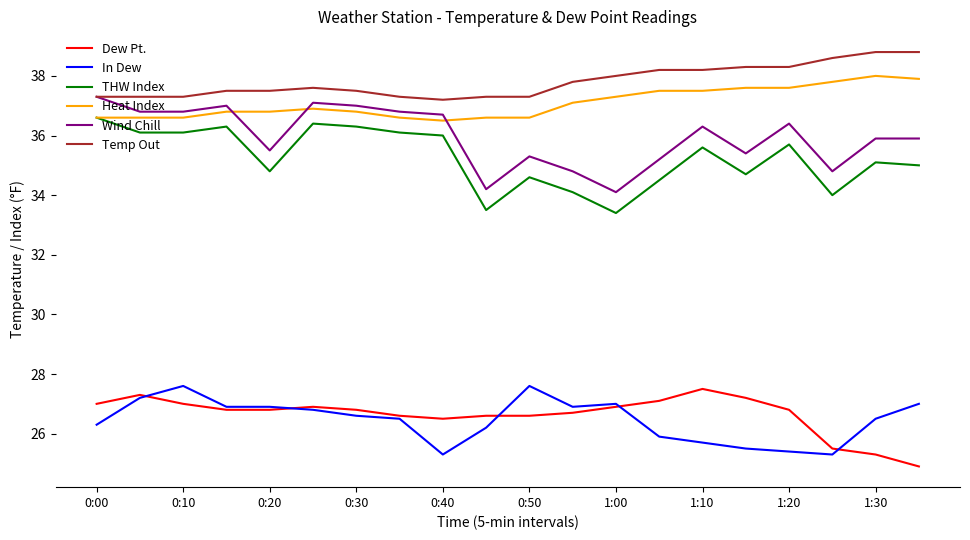

What is the minimum value for Wind Chill?

34.1